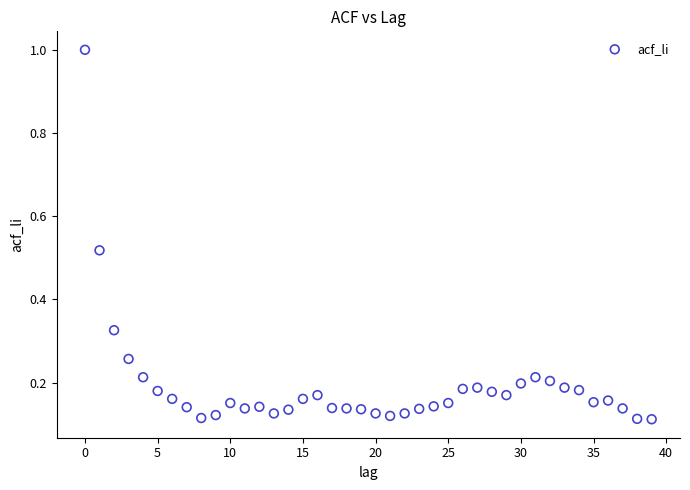

What is the range of Y values (max minus min)?

0.9